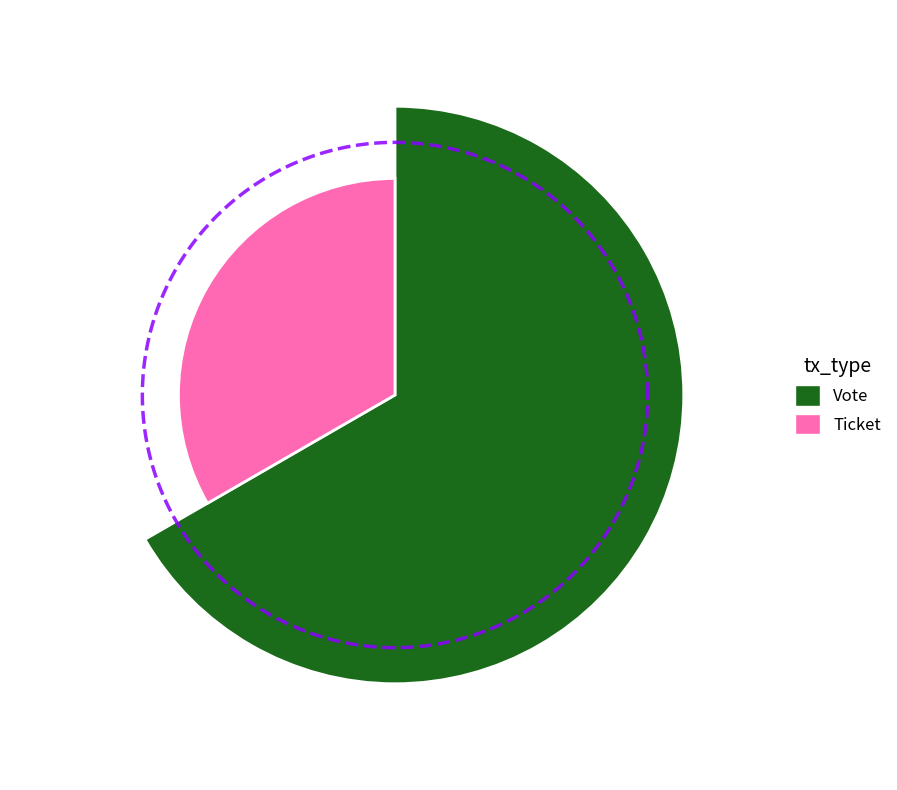

Is there a majority slice in this chart?

Yes